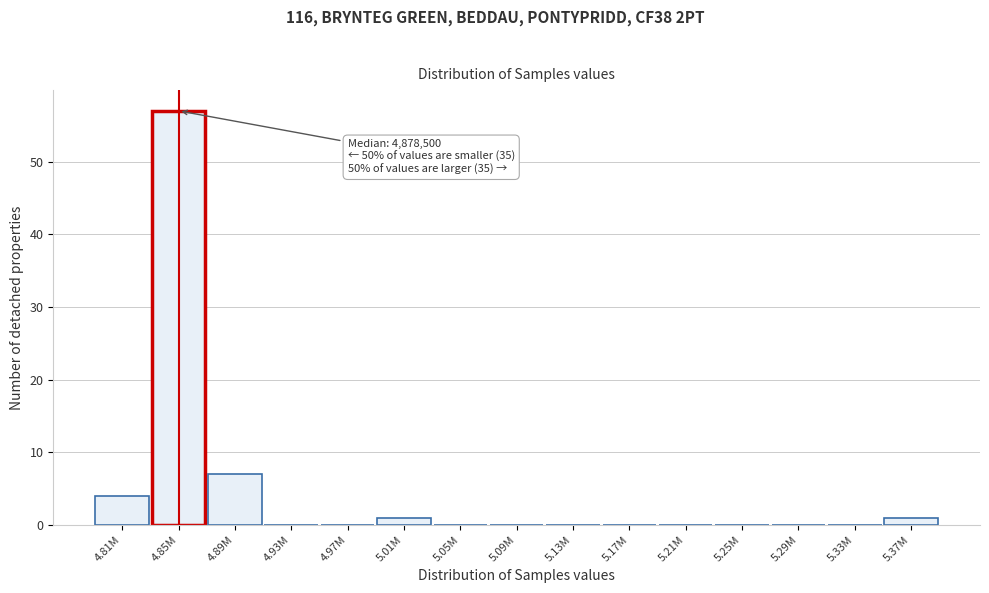

Reading left to right, list all the values displayed in this chart.

4.81M=4	4.85M=57	4.89M=7	4.93M=0	4.97M=0	5.01M=1	5.05M=0	5.09M=0	5.13M=0	5.17M=0	5.21M=0	5.25M=0	5.29M=0	5.33M=0	5.37M=1